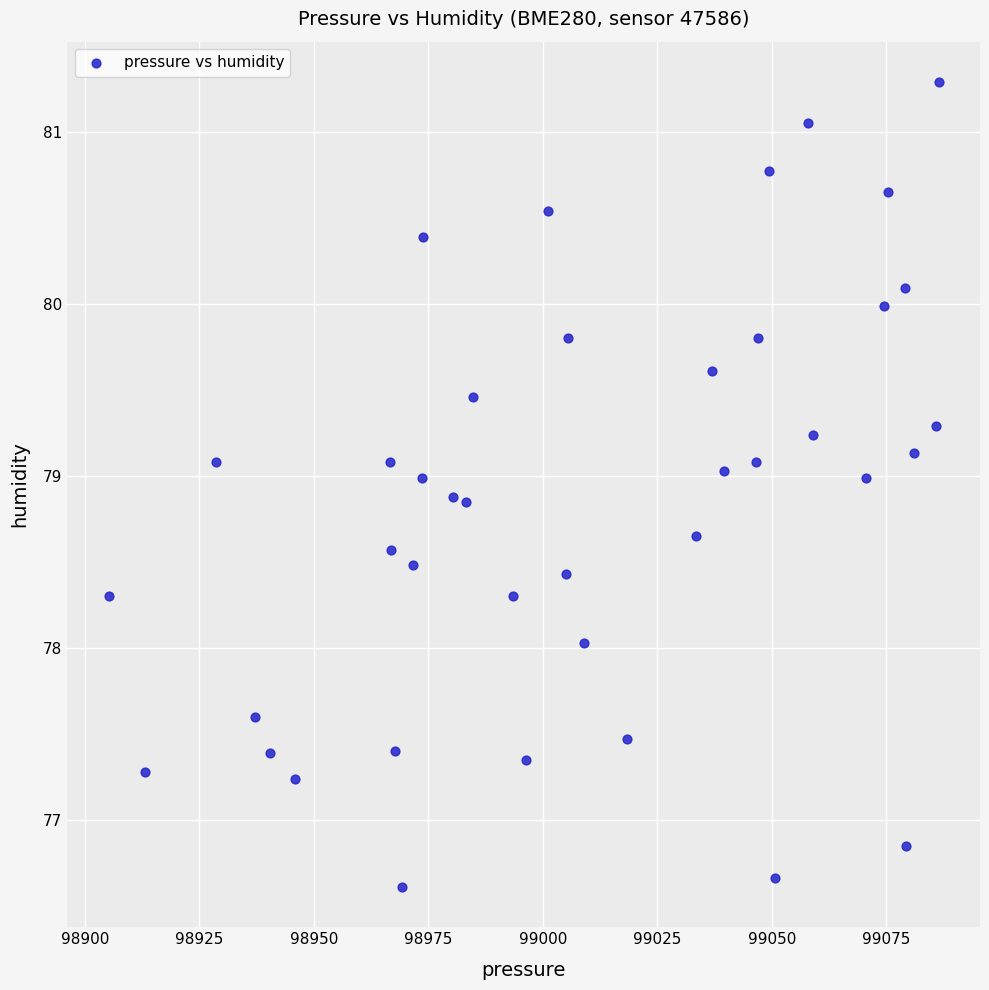

What is the range of X values (max minus min)?

181.2